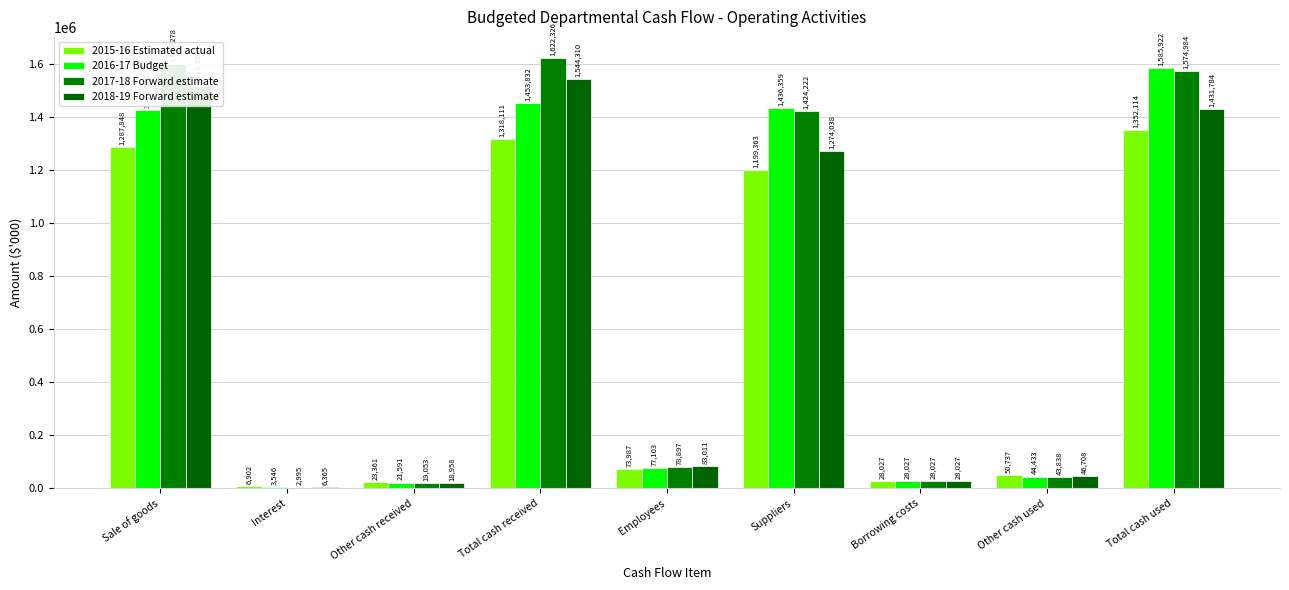

What is the maximum value shown in the chart?

1622326